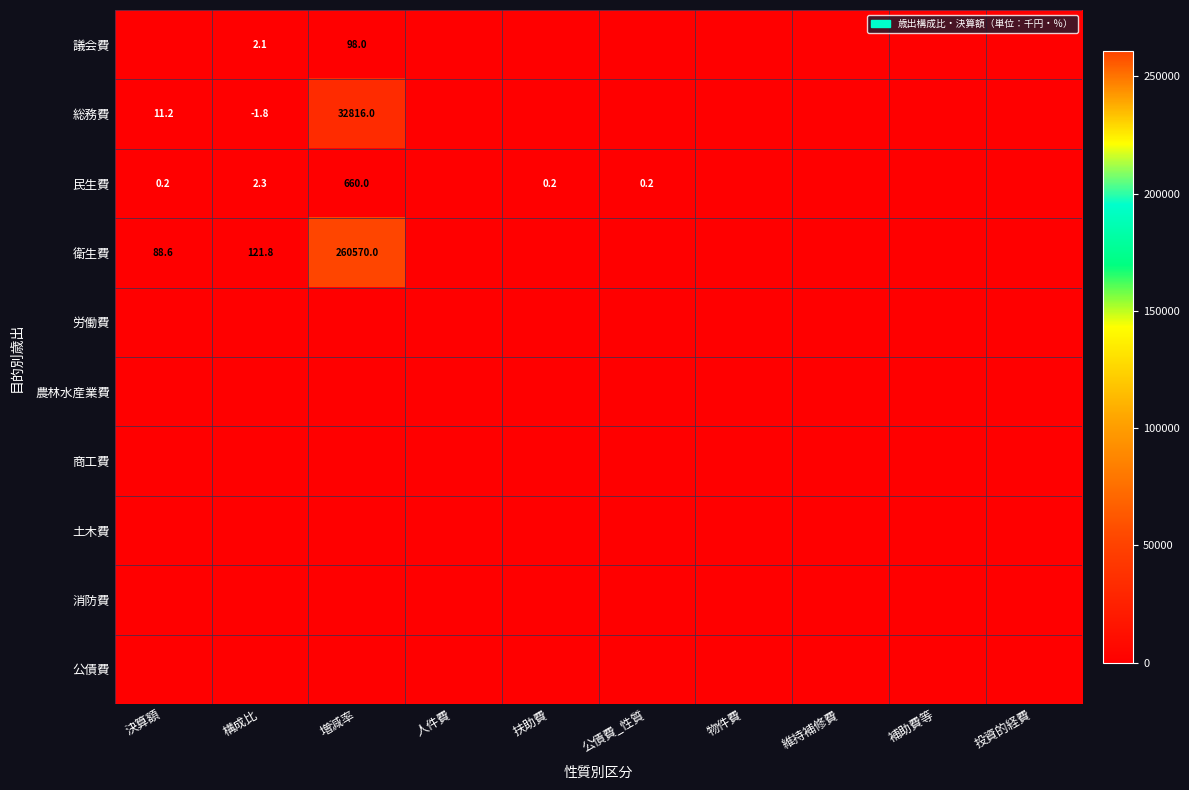

What is the minimum value shown in the chart?

-1.8